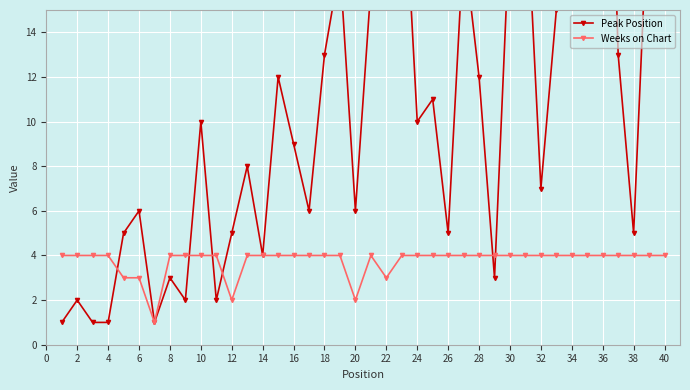

What is the greatest value displayed?

36